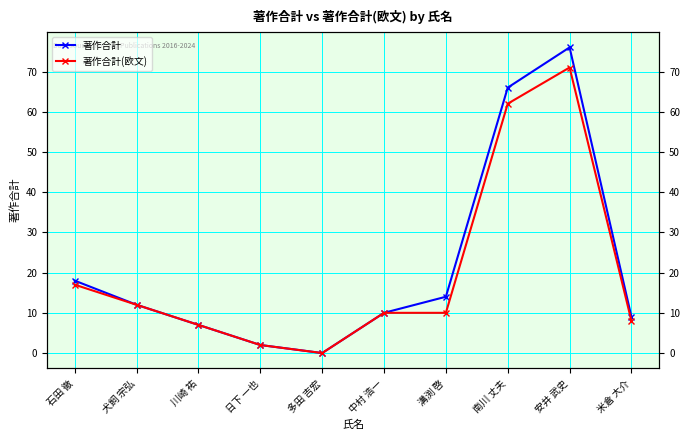

What is the average value of the 著作合計 series?

21